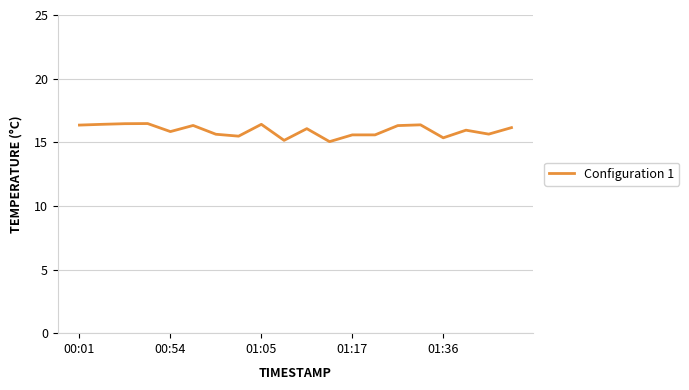

What is the difference between the maximum and minimum values?

1.4